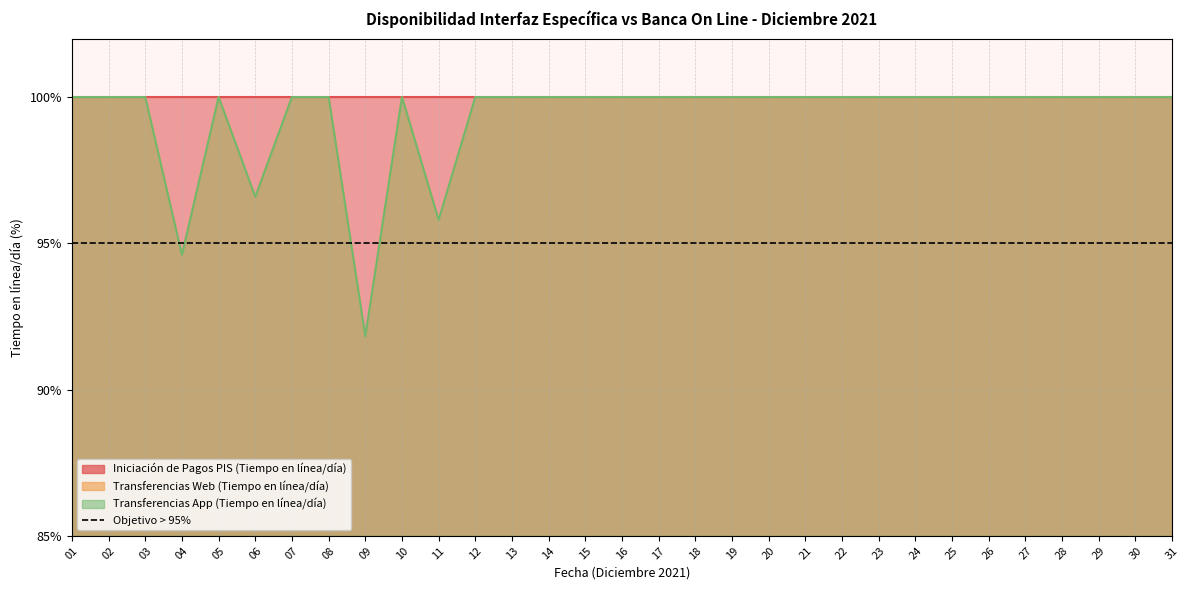

What is the minimum value shown in the chart?

91.8